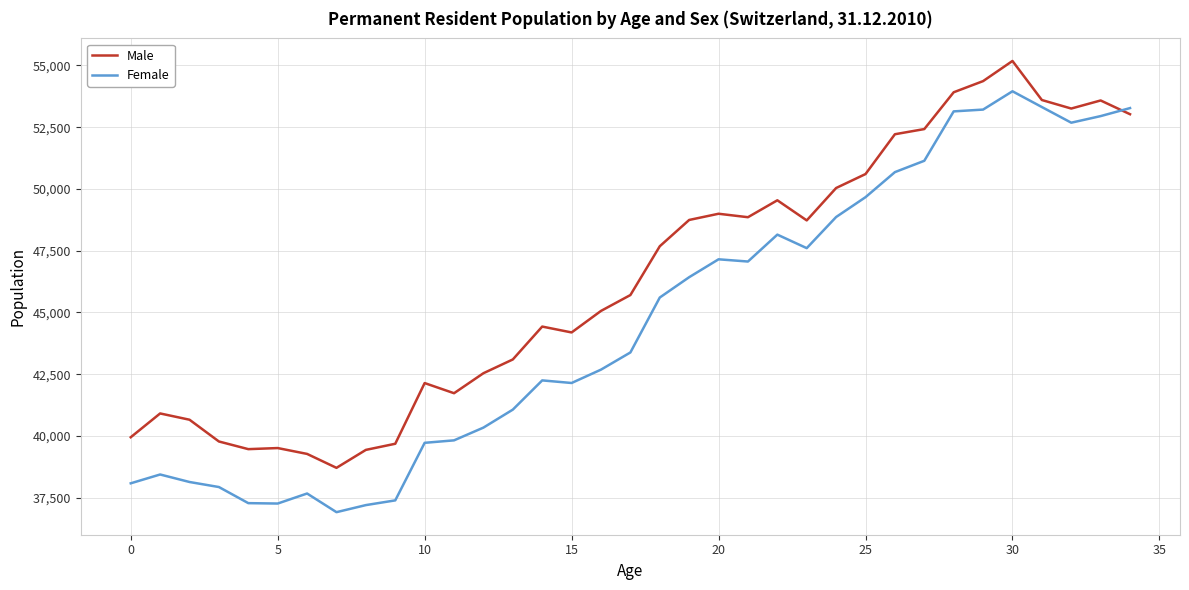

Which series has the largest range (max minus min)?

Female